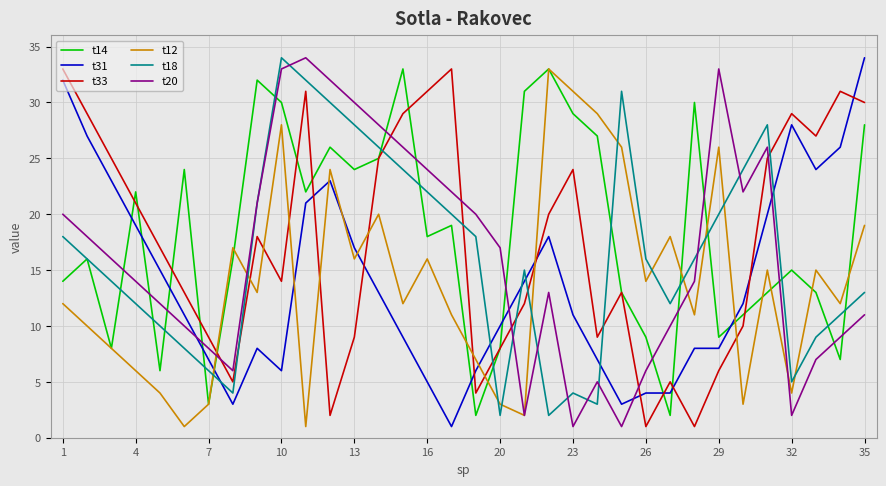

After their last crossing, which series has the higher values: t18 or t12?

t12